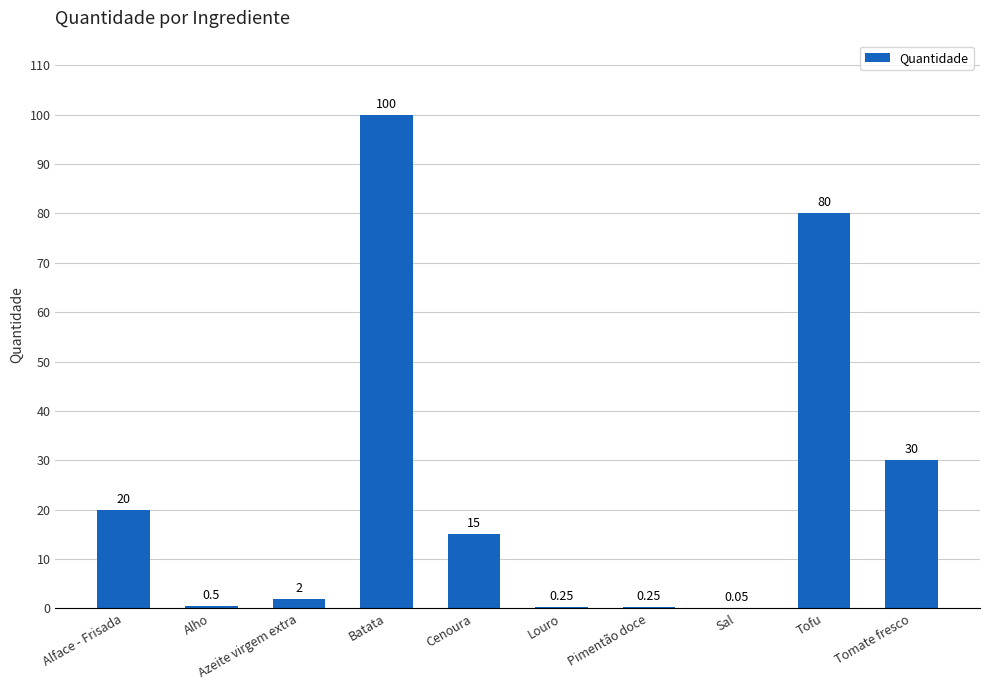

Read the value at Alface - Frisada.

20.0